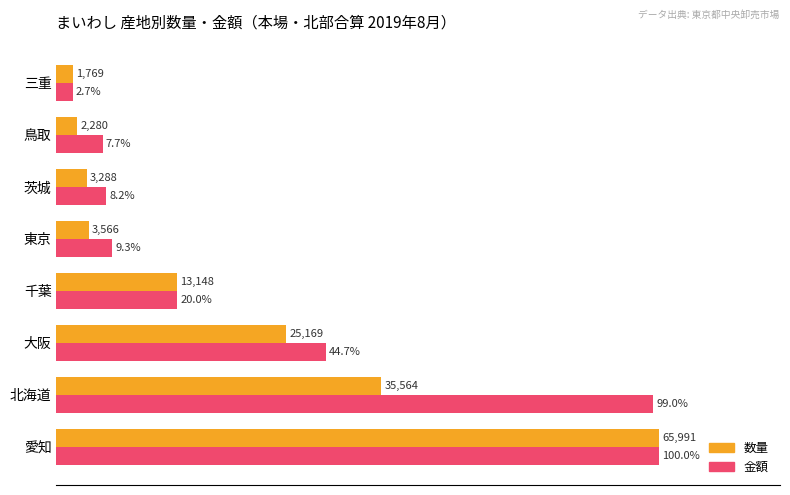

At which category does the chart reach its peak across all series?

愛知